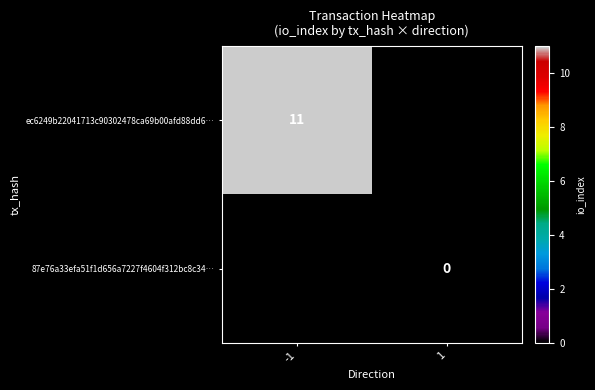

Is it true that ec6249b22041713c90302478ca69b00afd88dd6… equals 11 at -1?

True